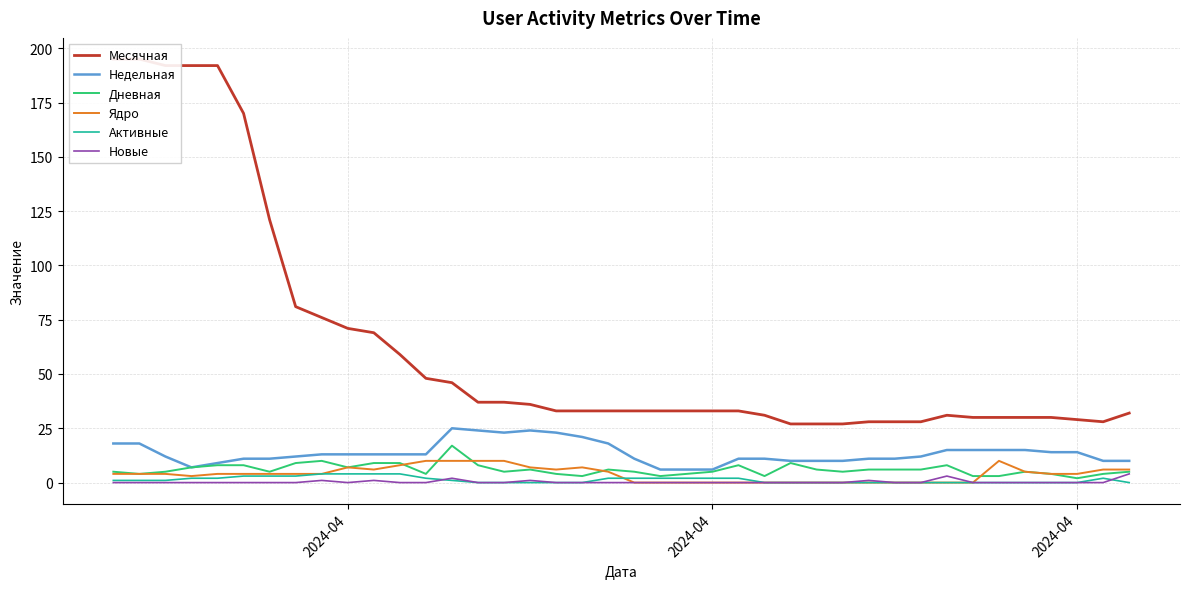

How many values in the Активные series exceed 1?

17